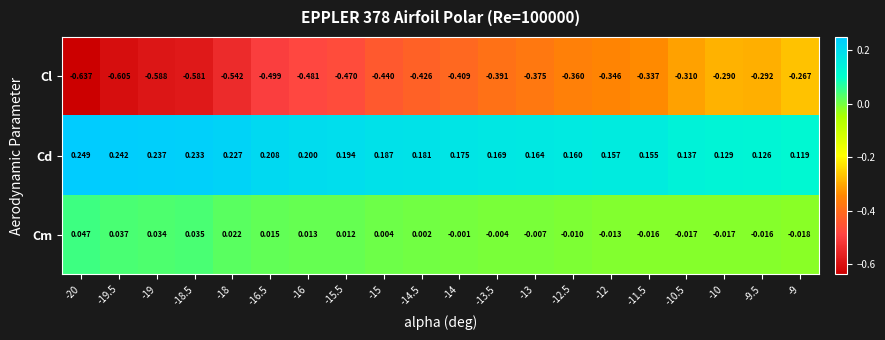

At which category is the sum across all series the highest?

-9